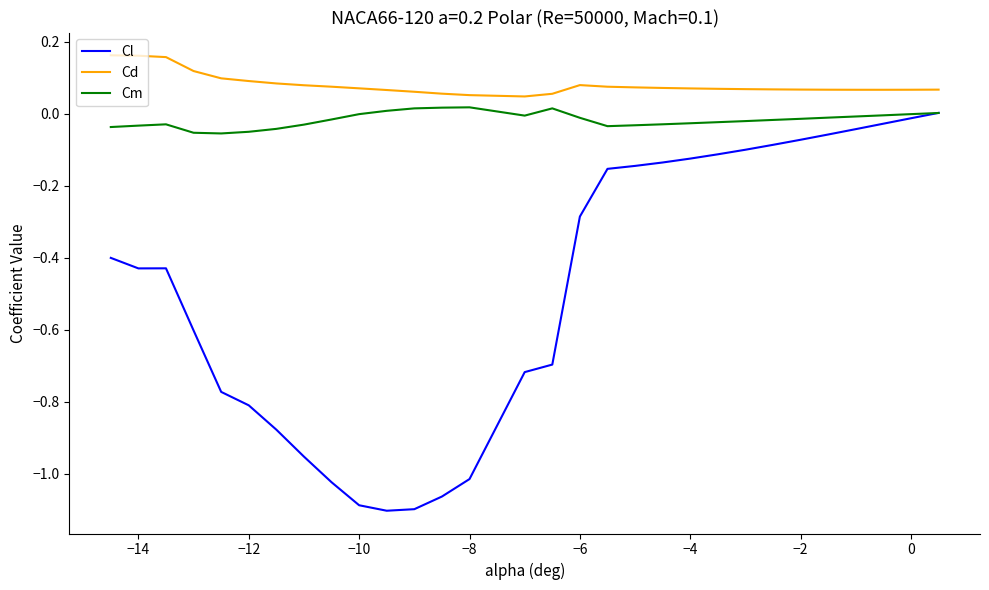

Which series has the largest range (max minus min)?

Cl